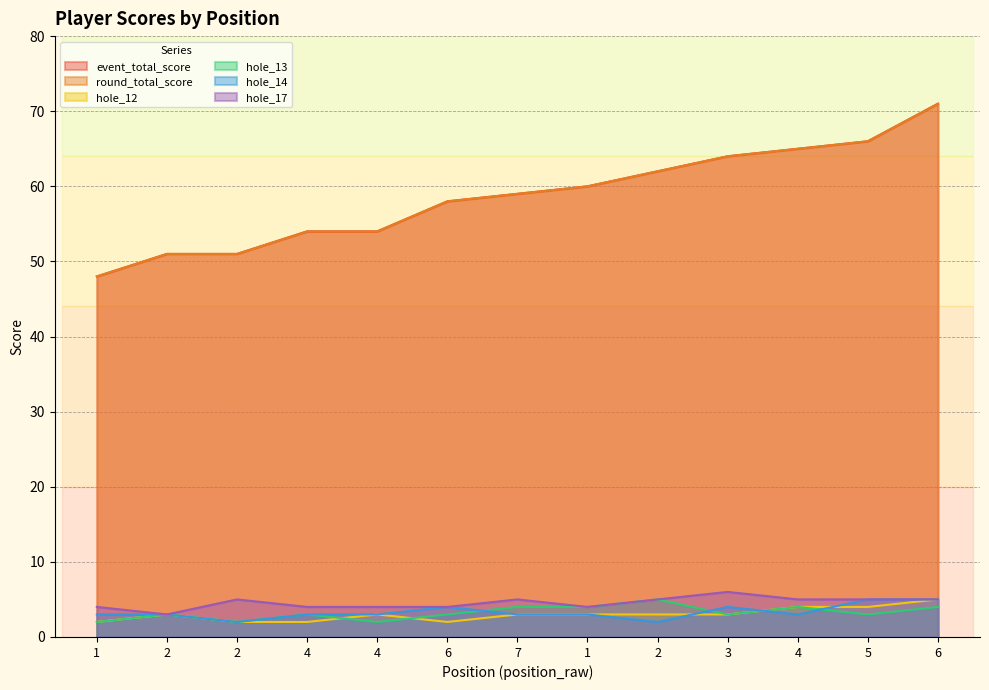

Which series has the largest total across all categories?

event_total_score